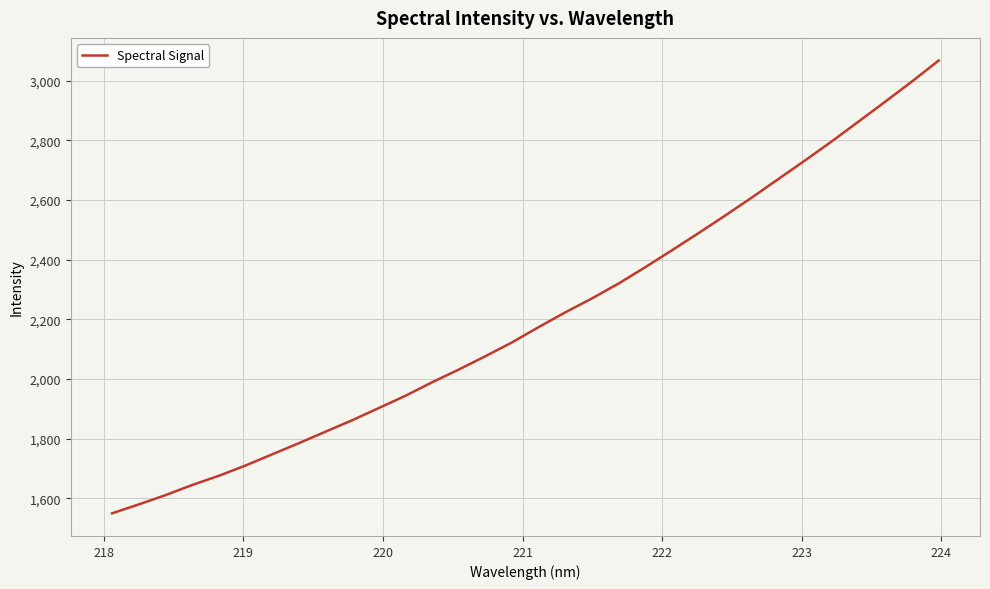

What is the maximum value shown in the chart?

3067.8